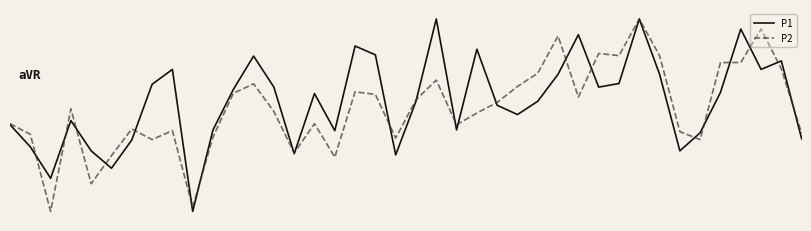

Is this an area chart (filled region under the line)?

No